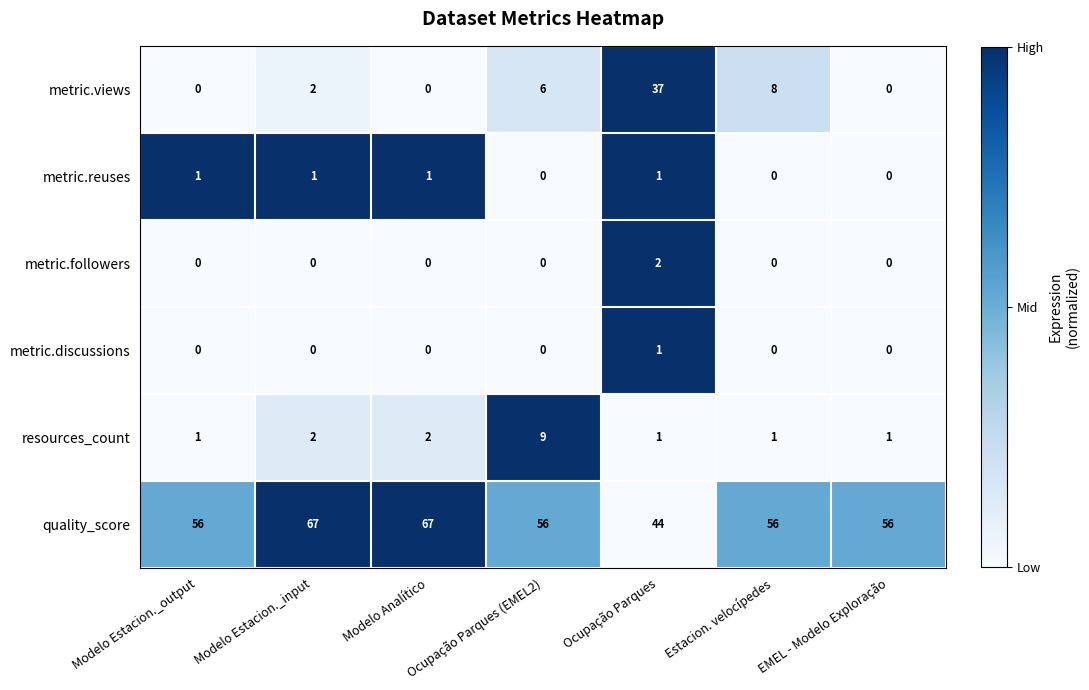

What is the difference between the highest and lowest values at Ocupação Parques (EMEL2)?

56